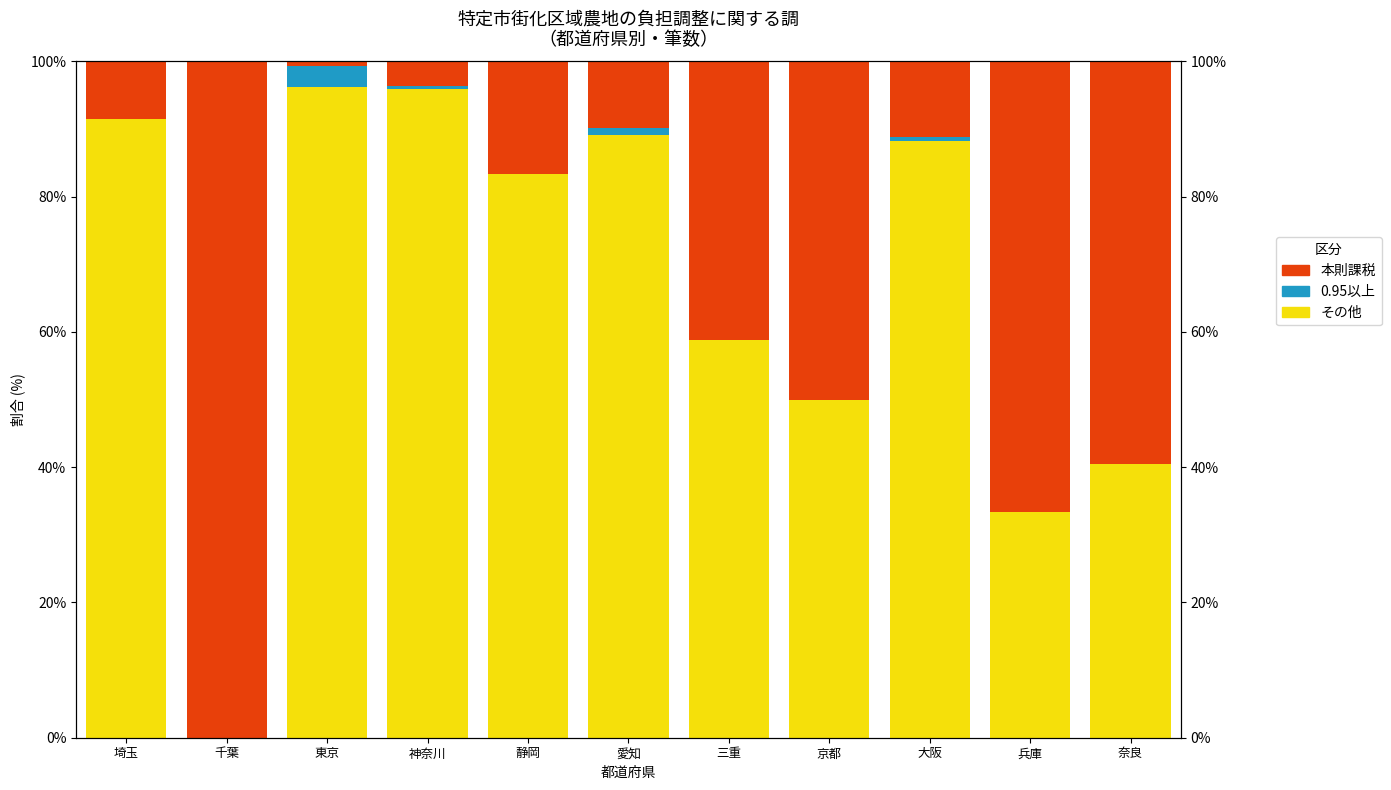

Which series changed the most between 東京 and 大阪?

Black